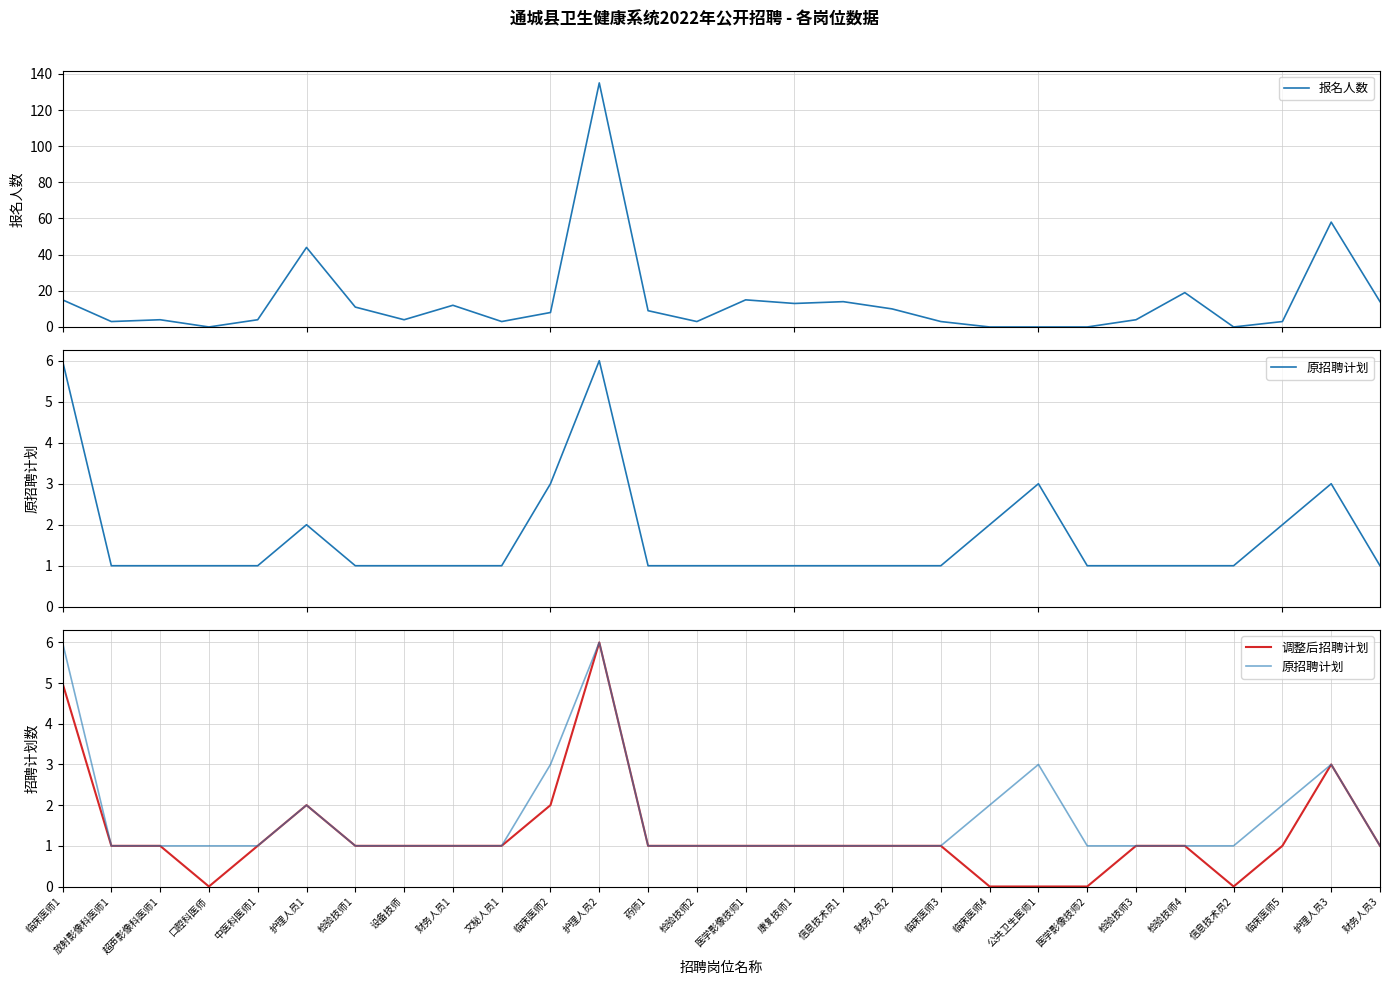

What is the difference between the second highest and minimum values in the 报名人数 series?

58